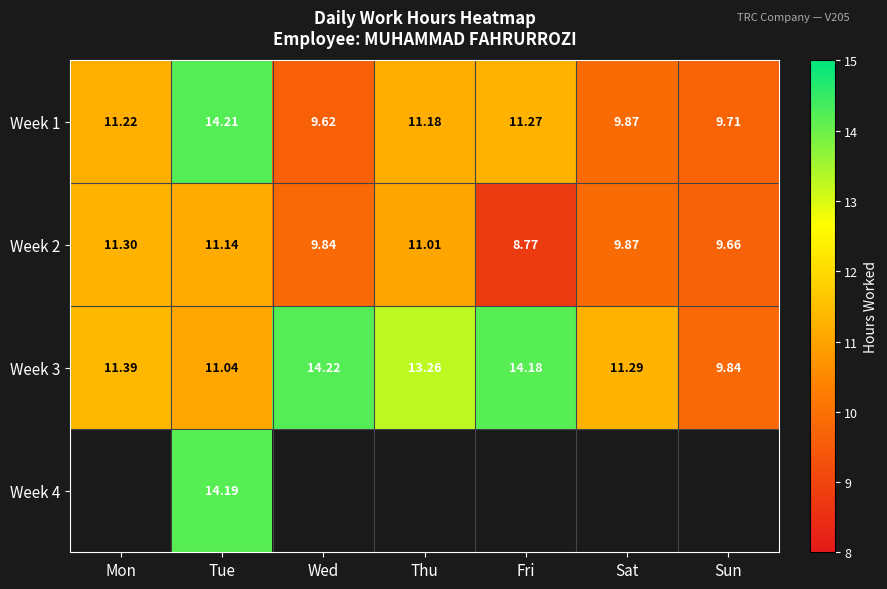

What is the approximate value of Week 2 at Fri?

8.8